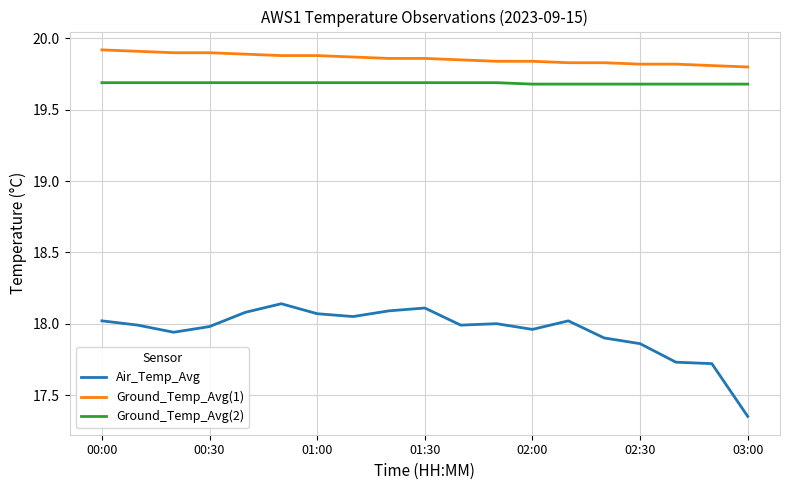

Which series has the largest total across all categories?

Ground_Temp_Avg(1)